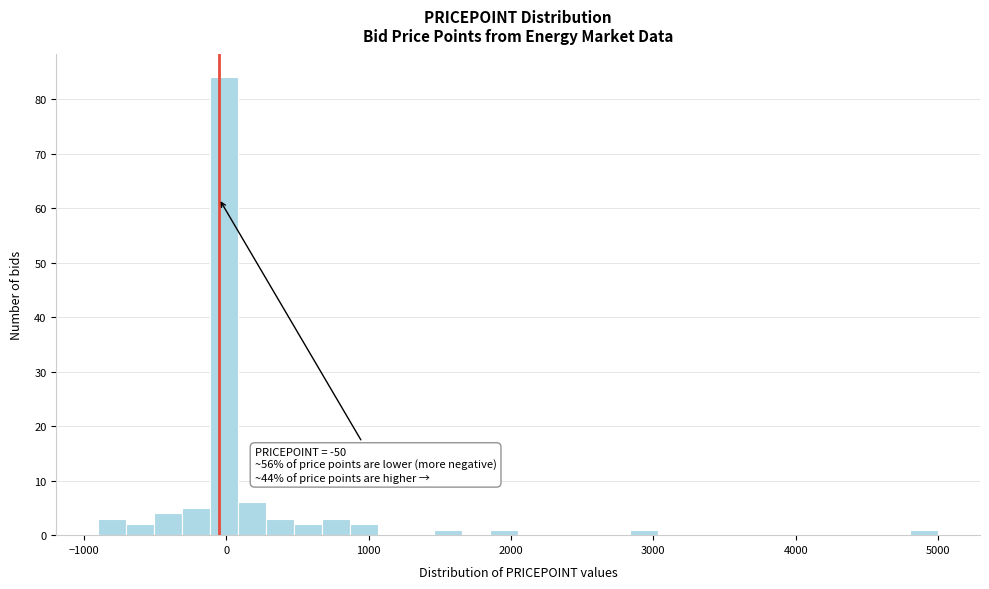

Read against the x-axis, roughly where is the centre of the tallest bar?

0